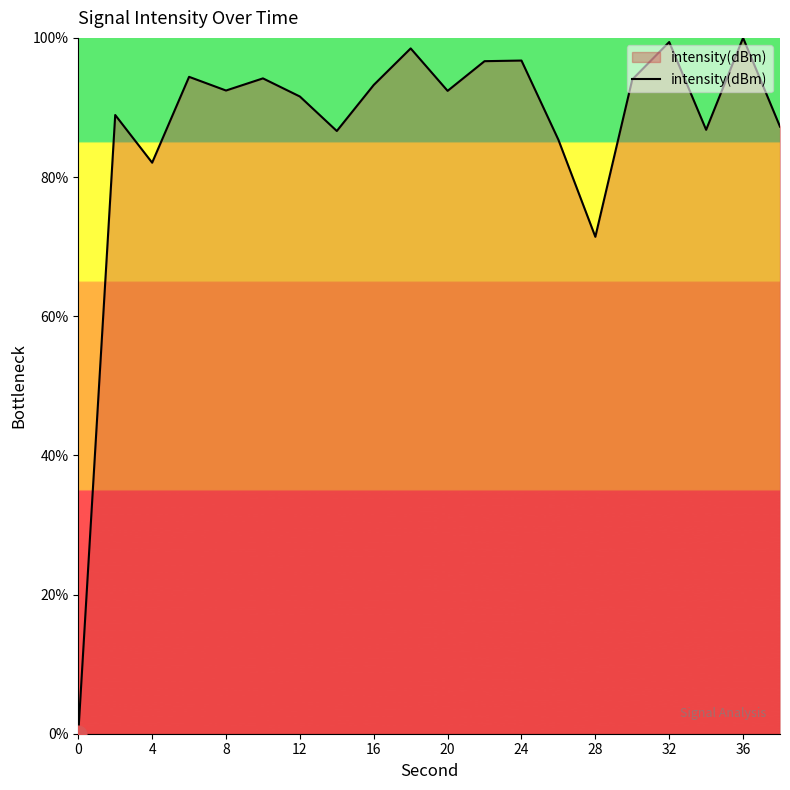

What is the sum of all values?

1731.9